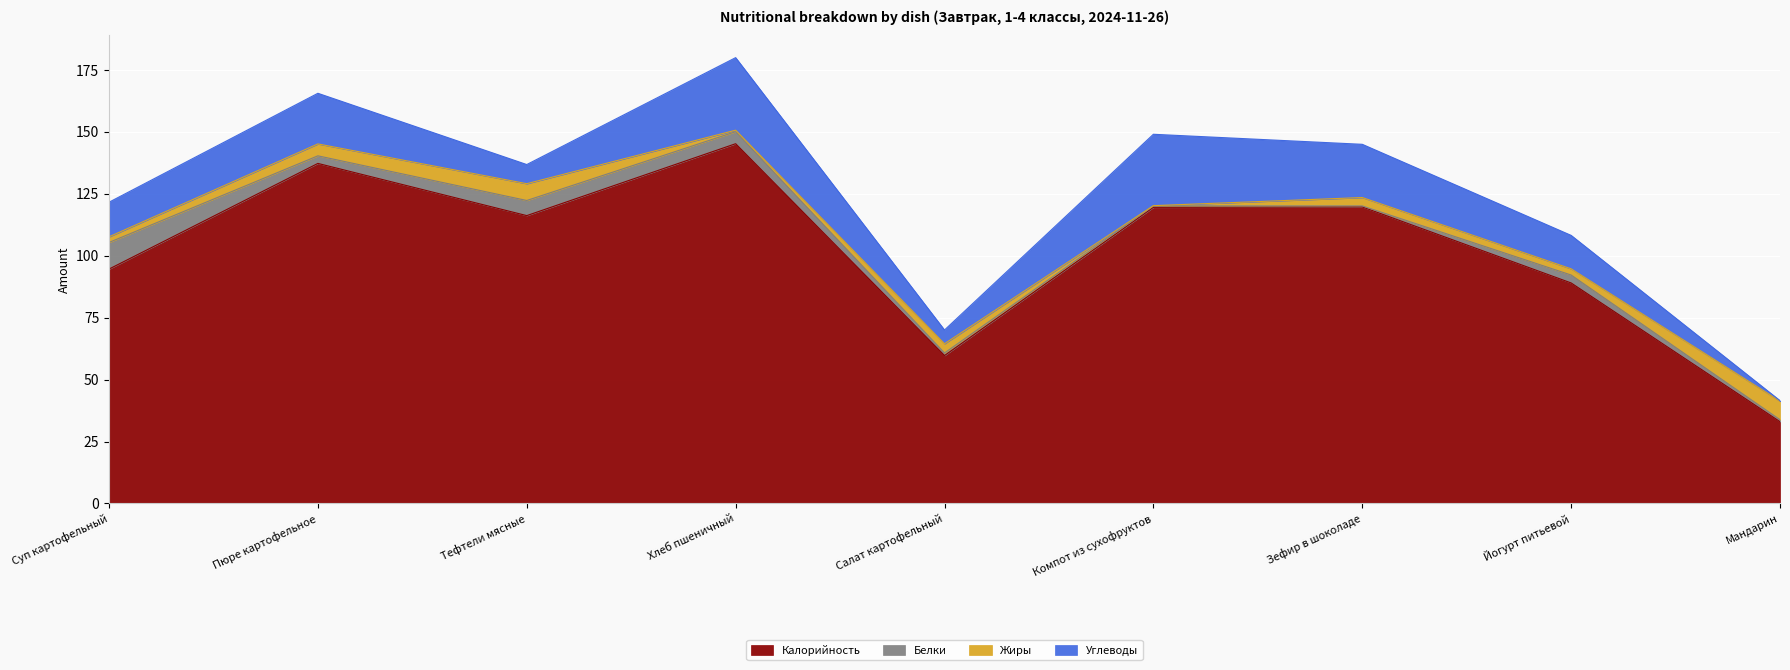

What is the minimum value shown in the chart?

0.1